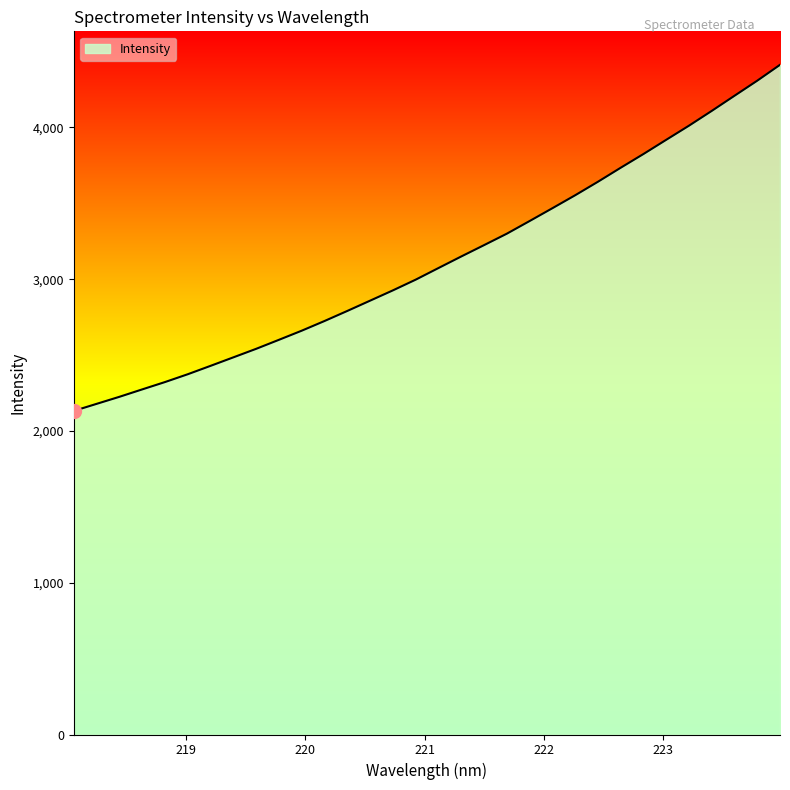

What is the minimum value shown in the chart?

2132.0